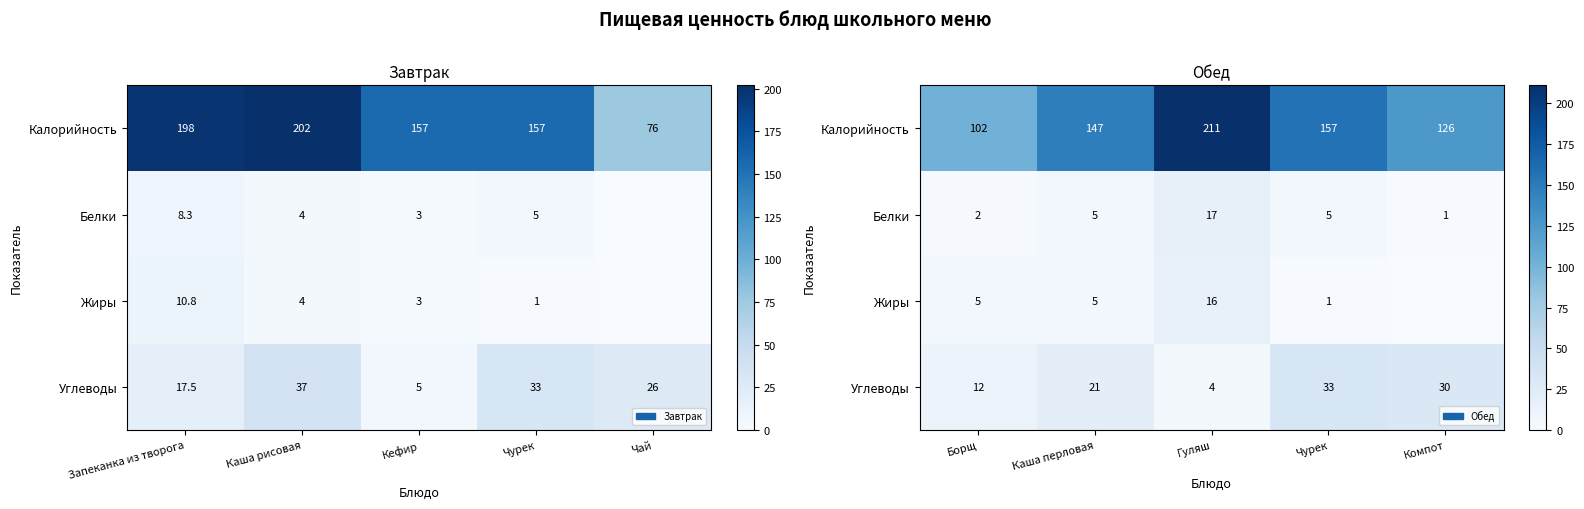

What is the sum of all Белки values?

30